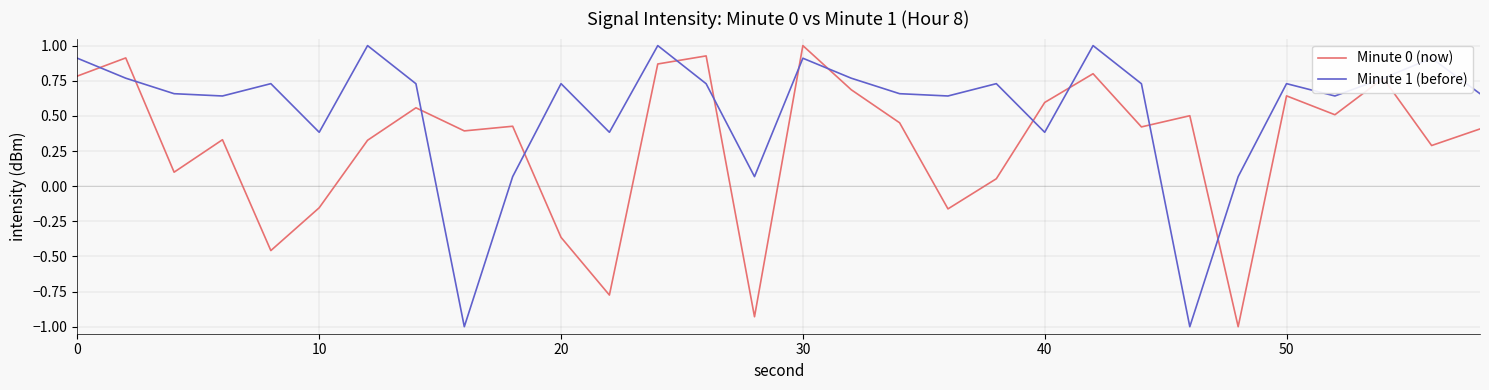

How many positive values does the Minute 0 (now) series have?

23